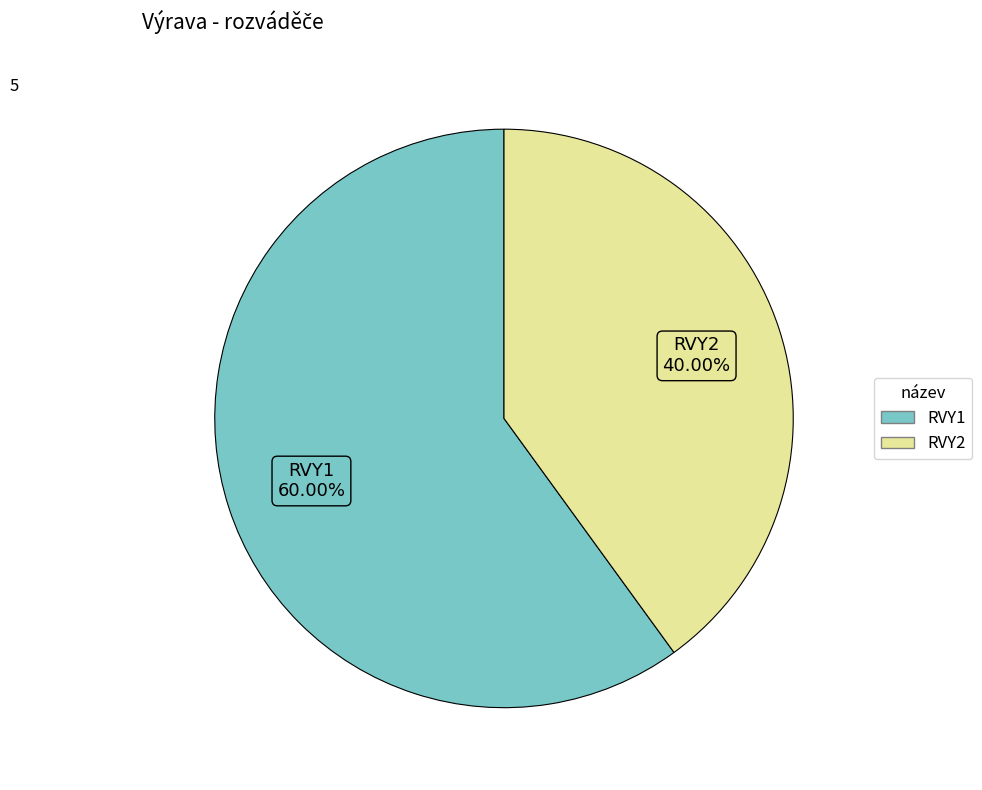

Count the number of slices in the pie.

2